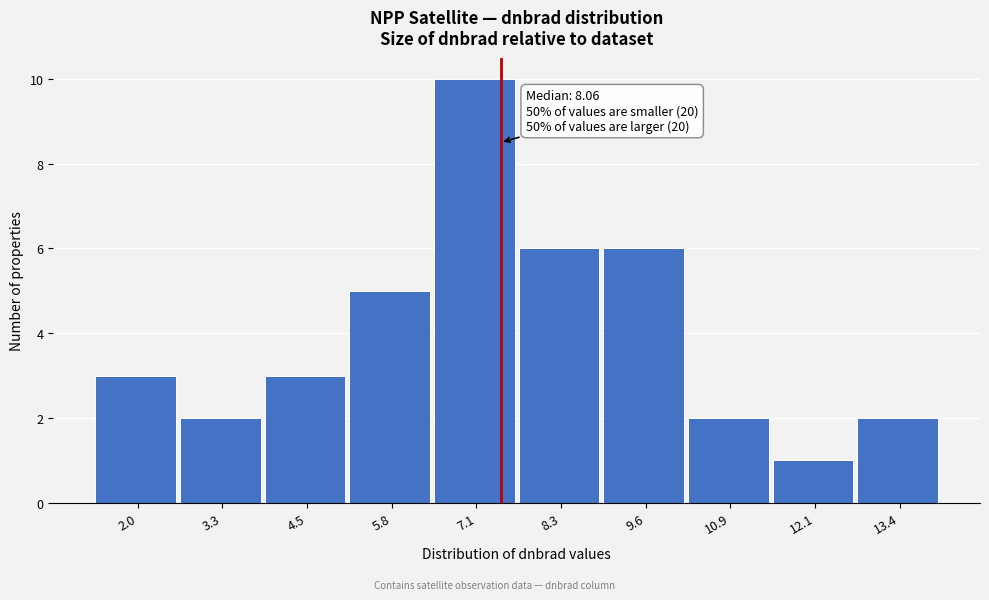

Reading left to right, what are all the values shown in this chart?

3	2	3	5	10	6	6	2	1	2